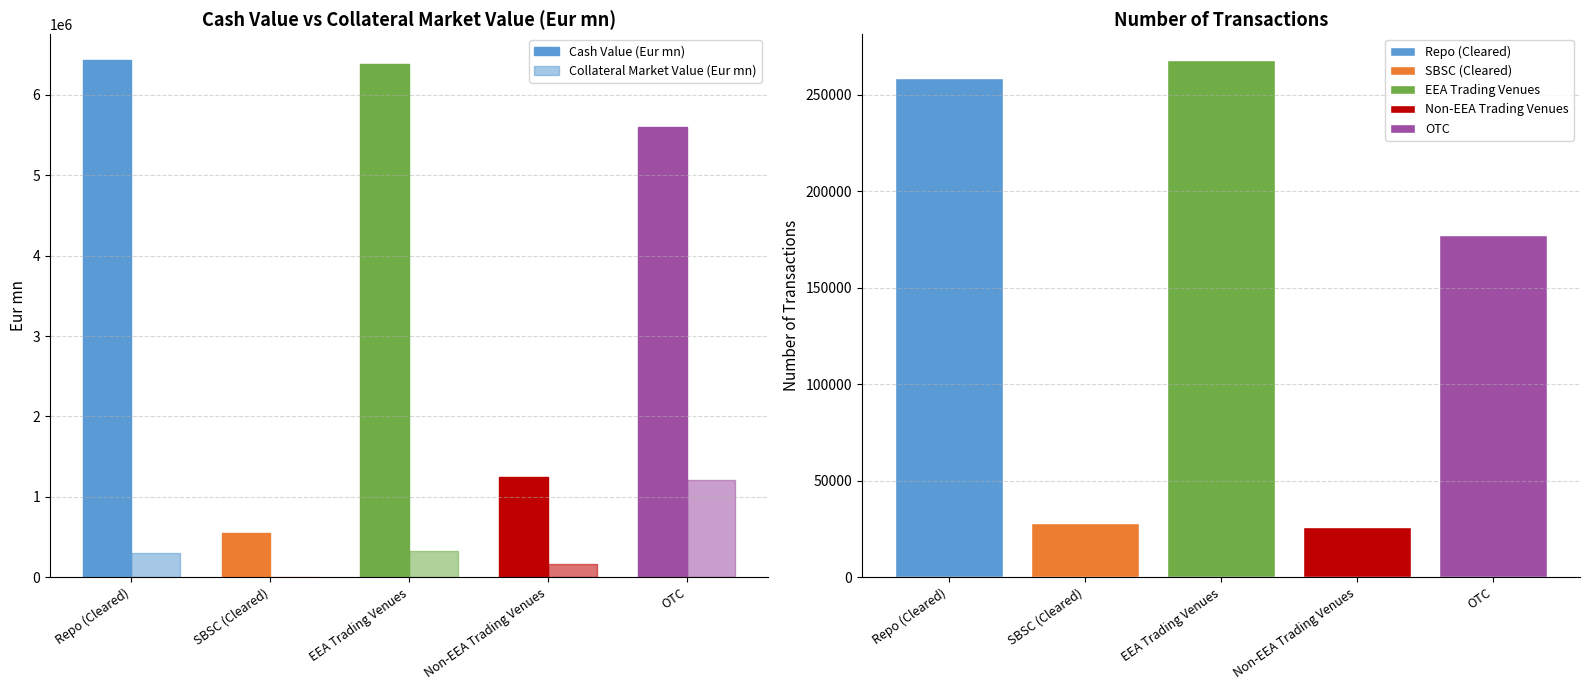

What is the difference between the second highest and minimum values in the Collateral Market Value (Eur mn) series?

324660.6